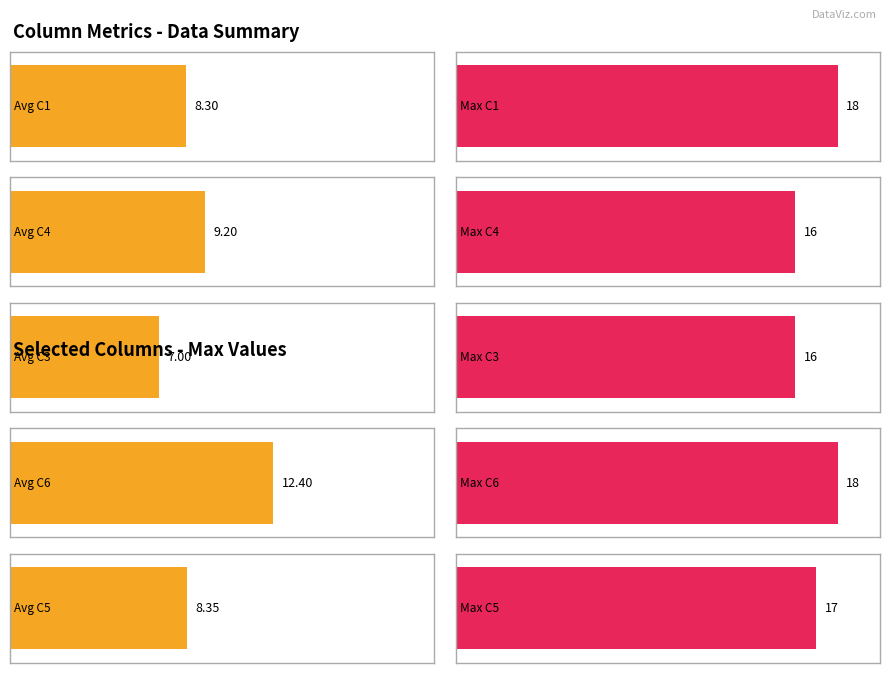

Is the value of C4 at 18 greater than the value of C5 at 7?

Yes